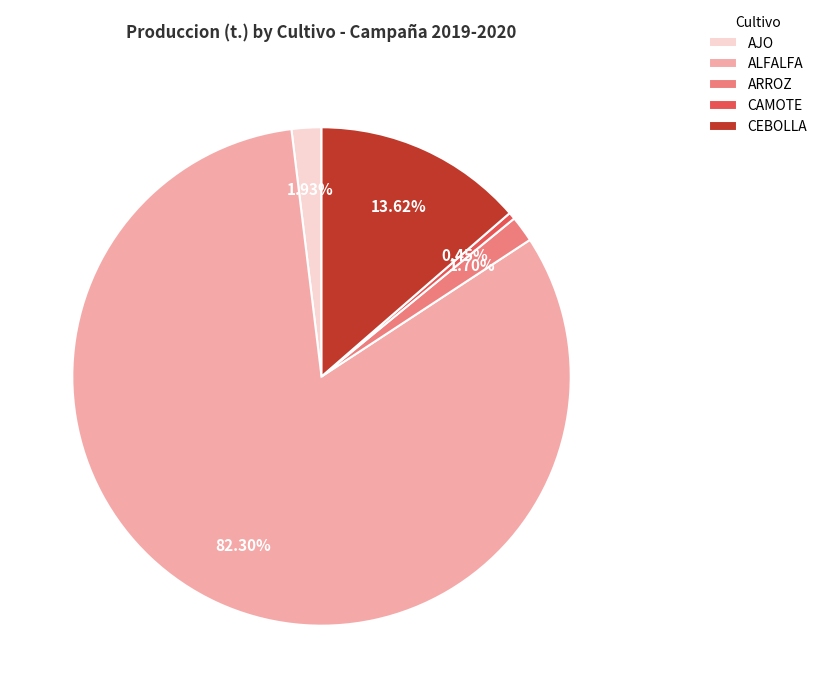

What is the largest slice in the pie chart?

ALFALFA